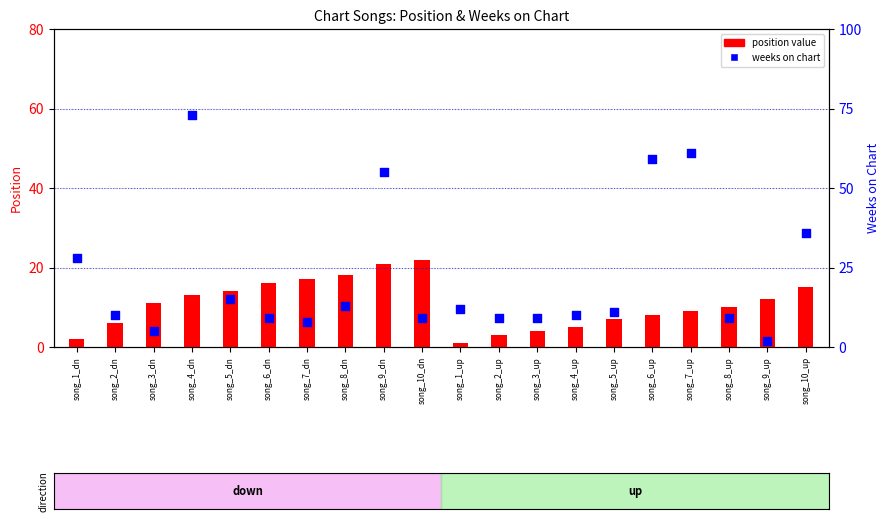

Which series reaches the maximum Y coordinate?

weeks on chart